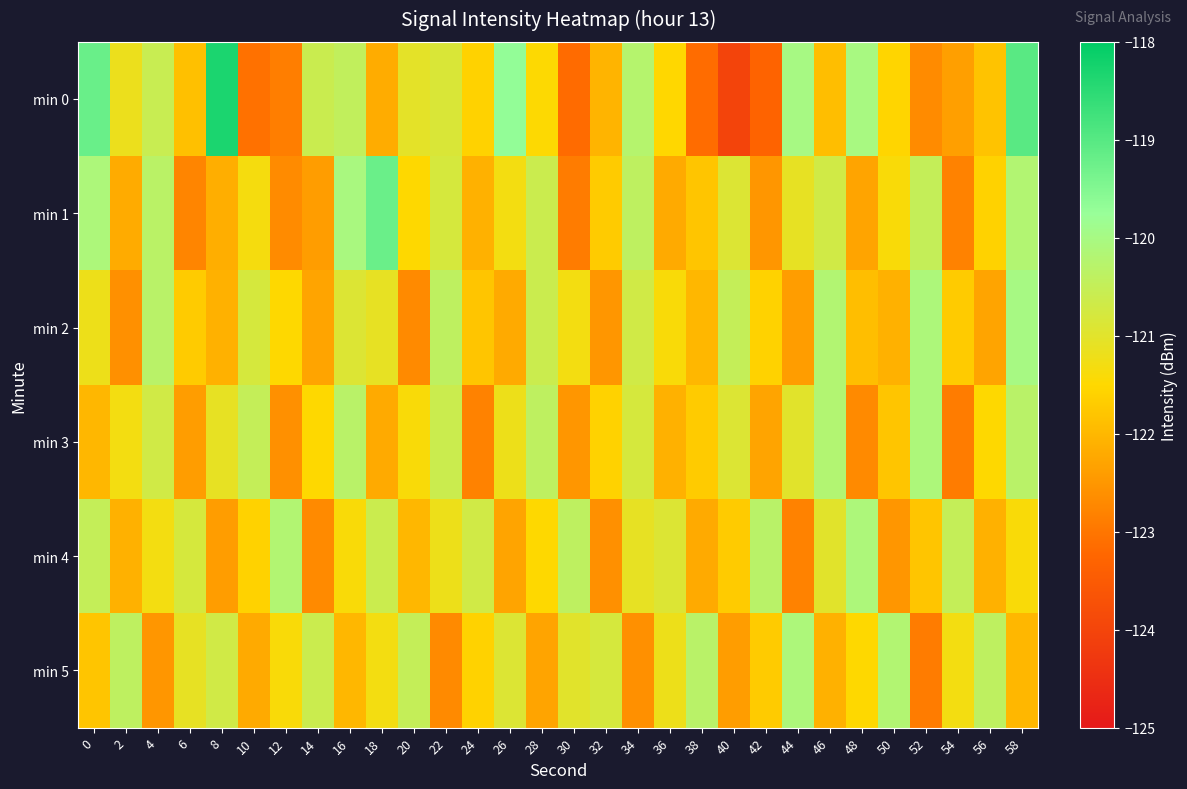

Reading left to right, what are all the values shown in this chart?

min 0: 0=-119.2	2=-121.2	4=-120.6	6=-121.9	8=-118.3	10=-123.1	12=-122.9	14=-120.6	16=-120.4	18=-122.2	20=-121.0	22=-120.9	24=-121.6	26=-119.7	28=-121.5	30=-123.2	32=-122.0	34=-120.2	36=-121.5	38=-123.2	40=-124.0	42=-123.3	44=-120.0	46=-121.9	48=-120.0	50=-121.5	52=-122.7	54=-122.4	56=-121.8	58=-119.0
min 1: 0=-120.1	2=-122.2	4=-120.3	6=-122.8	8=-122.1	10=-121.3	12=-122.7	14=-122.4	16=-120.0	18=-119.2	20=-121.5	22=-120.8	24=-122.1	26=-121.3	28=-120.6	30=-122.9	32=-121.7	34=-120.4	36=-122.2	38=-121.8	40=-120.9	42=-122.5	44=-121.1	46=-120.7	48=-122.3	50=-121.4	52=-120.5	54=-122.8	56=-121.6	58=-120.2
min 2: 0=-121.2	2=-122.6	4=-120.3	6=-121.7	8=-122.1	10=-120.8	12=-121.5	14=-122.3	16=-120.9	18=-121.1	20=-122.7	22=-120.4	24=-121.8	26=-122.2	28=-120.6	30=-121.3	32=-122.5	34=-120.7	36=-121.4	38=-122.0	40=-120.5	42=-121.6	44=-122.4	46=-120.2	48=-121.9	50=-122.1	52=-120.1	54=-121.7	56=-122.3	58=-120.0
min 3: 0=-122.0	2=-121.3	4=-120.7	6=-122.4	8=-121.1	10=-120.5	12=-122.6	14=-121.5	16=-120.3	18=-122.2	20=-121.4	22=-120.6	24=-122.8	26=-121.2	28=-120.4	30=-122.5	32=-121.6	34=-120.8	36=-122.1	38=-121.7	40=-120.9	42=-122.3	44=-121.0	46=-120.2	48=-122.7	50=-121.8	52=-120.1	54=-122.9	56=-121.5	58=-120.3
min 4: 0=-120.5	2=-122.1	4=-121.3	6=-120.8	8=-122.4	10=-121.6	12=-120.2	14=-122.7	16=-121.4	18=-120.6	20=-122.0	22=-121.2	24=-120.7	26=-122.3	28=-121.5	30=-120.4	32=-122.6	34=-121.1	36=-120.9	38=-122.2	40=-121.7	42=-120.3	44=-122.8	46=-121.0	48=-120.1	50=-122.5	52=-121.8	54=-120.5	56=-122.1	58=-121.4
min 5: 0=-121.8	2=-120.4	4=-122.5	6=-121.1	8=-120.7	10=-122.2	12=-121.4	14=-120.6	16=-122.0	18=-121.3	20=-120.5	22=-122.7	24=-121.6	26=-120.9	28=-122.3	30=-121.0	32=-120.8	34=-122.6	36=-121.2	38=-120.3	40=-122.4	42=-121.7	44=-120.1	46=-122.1	48=-121.5	50=-120.2	52=-122.9	54=-121.3	56=-120.4	58=-122.0